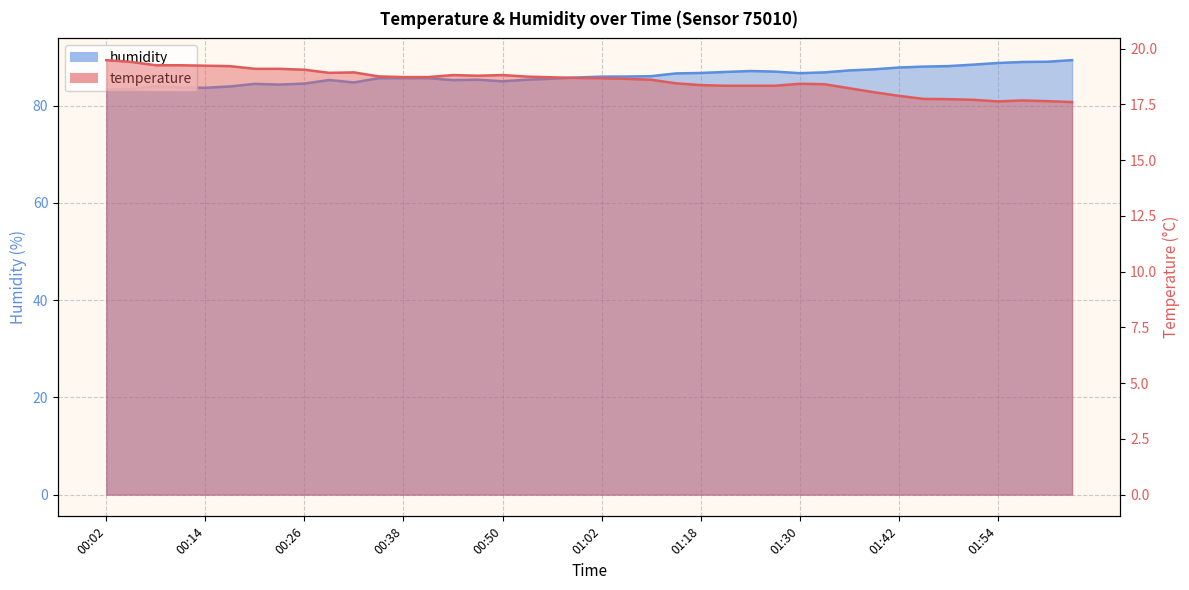

What is the label of the 11th point from the right?

01:33